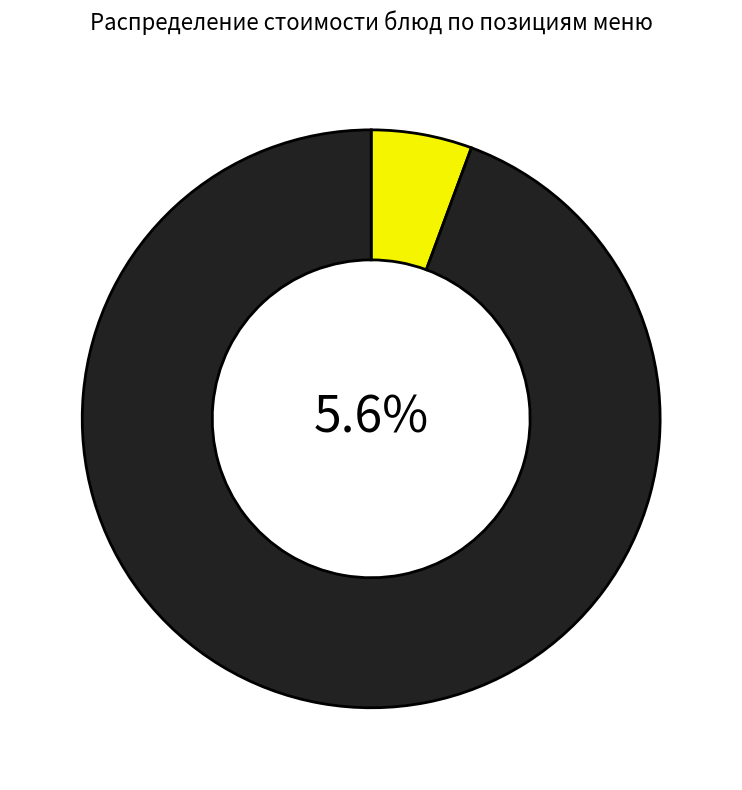

What is the total percentage of компот and суп картофельный?

13.9%